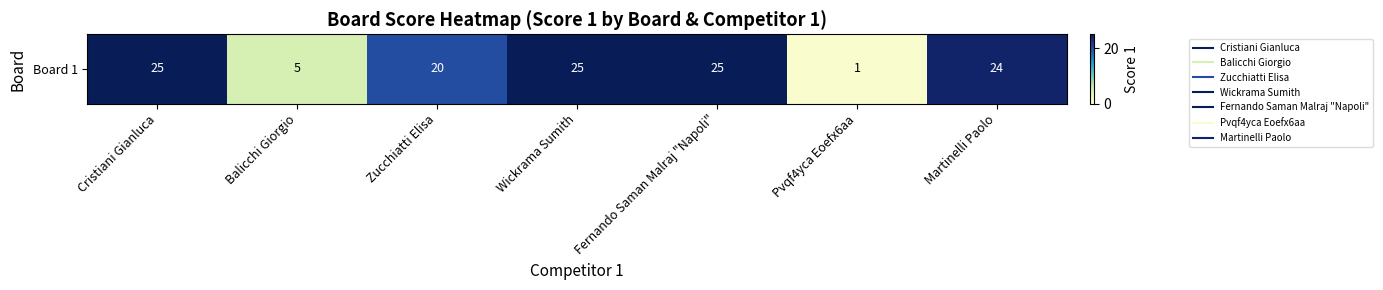

Reading left to right, extract all data points from this chart.

25	5	20	25	25	1	24